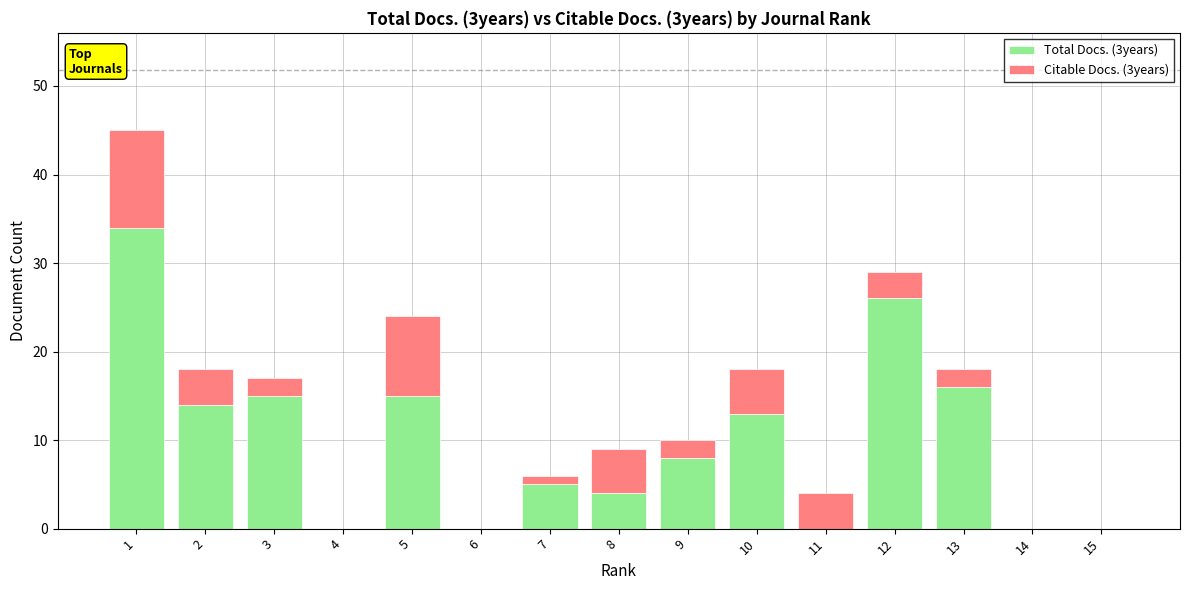

How many distinct data groups are displayed?

2